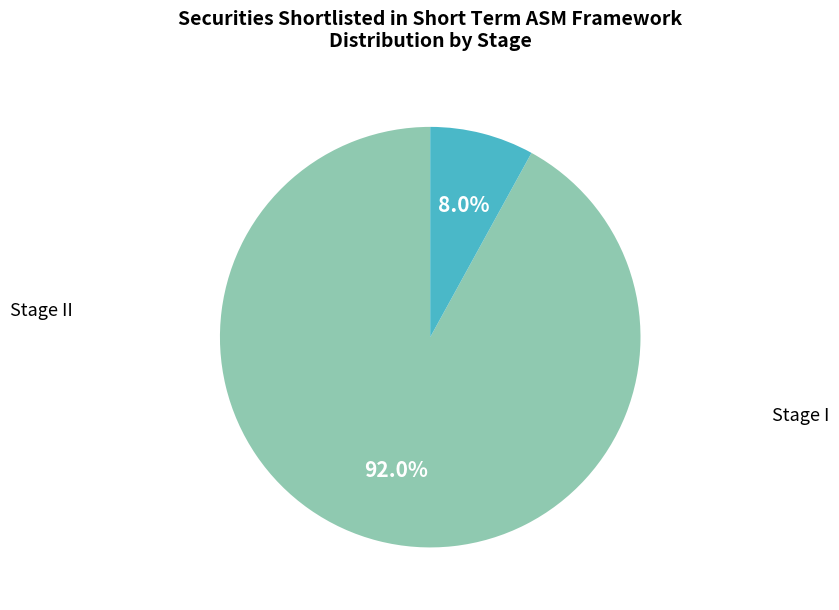

What is the largest slice in the pie chart?

Stage I